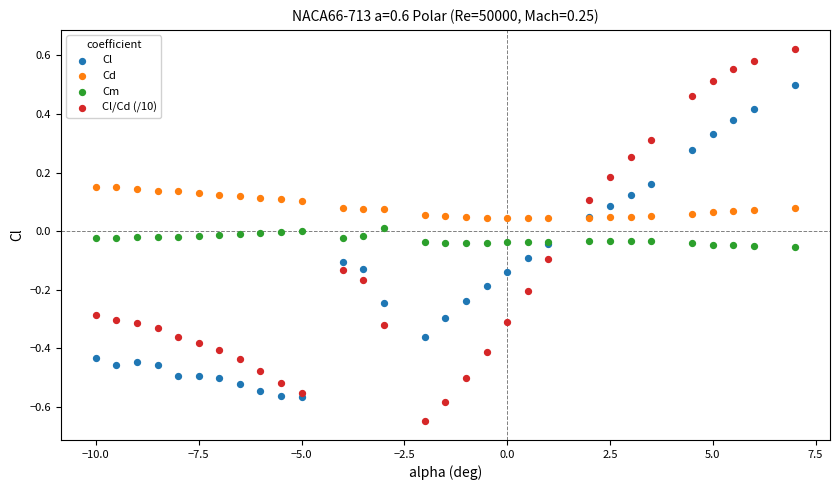

What are all the series names shown in the legend?

Cl, Cd, Cm, Cl/Cd (/10)